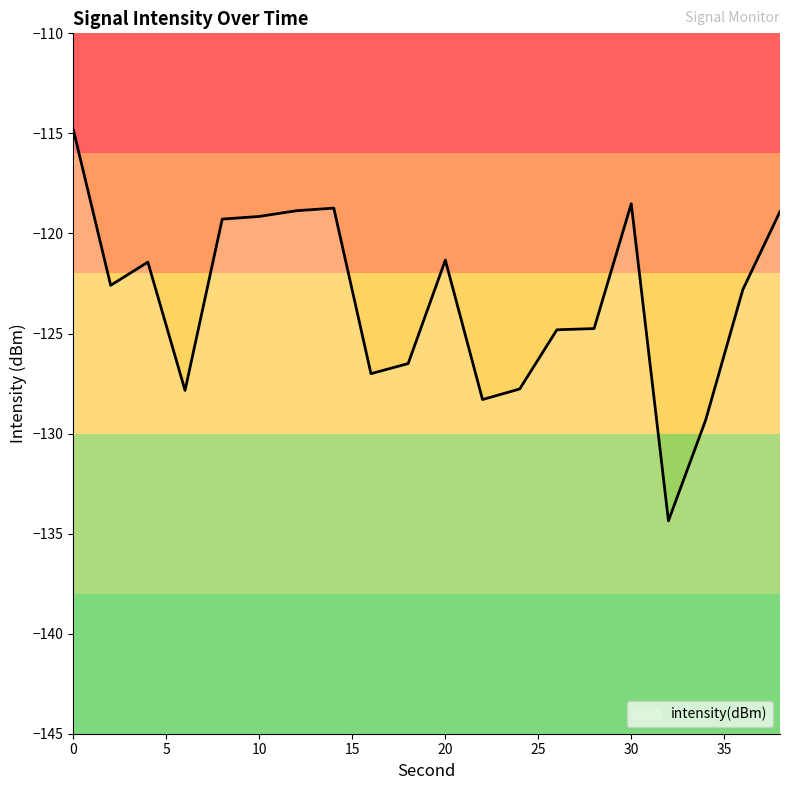

What is the sum of the values at 36 and 18?

-249.3